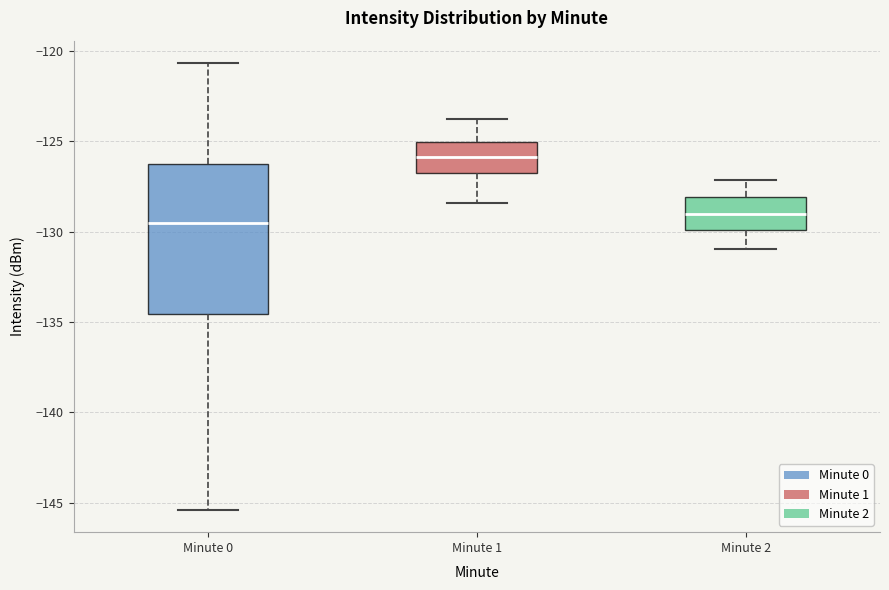

Which box's median line is the highest?

Minute 1